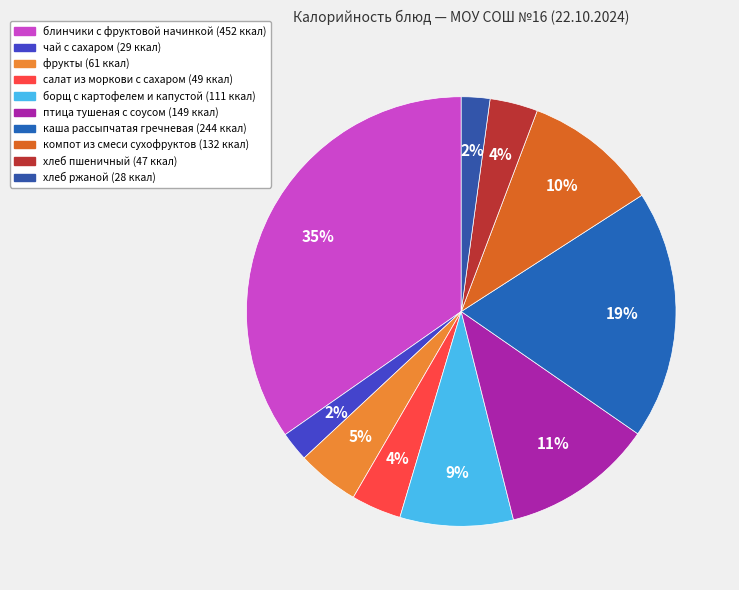

Does хлеб пшеничный represent more than half of the total?

No